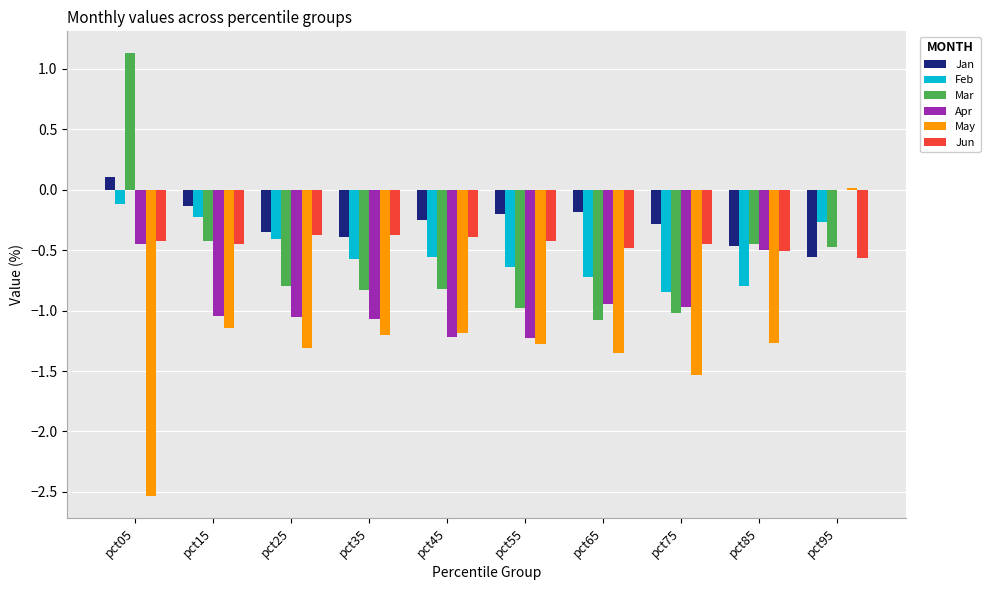

Is the value of May at pct15 greater than the value of Jun at pct65?

No